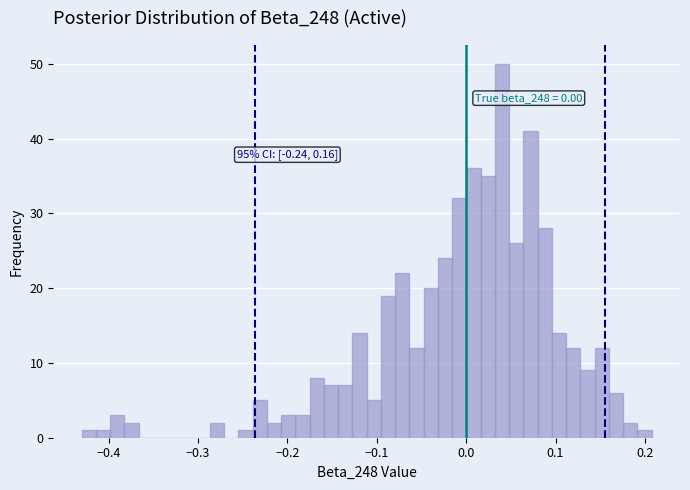

Read against the x-axis, roughly where is the centre of the tallest bar?

0.04